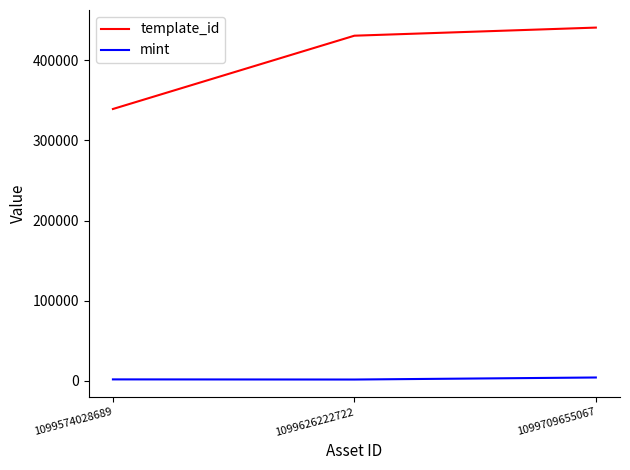

Where is template_id nearest to the value 390067?

1099626222722